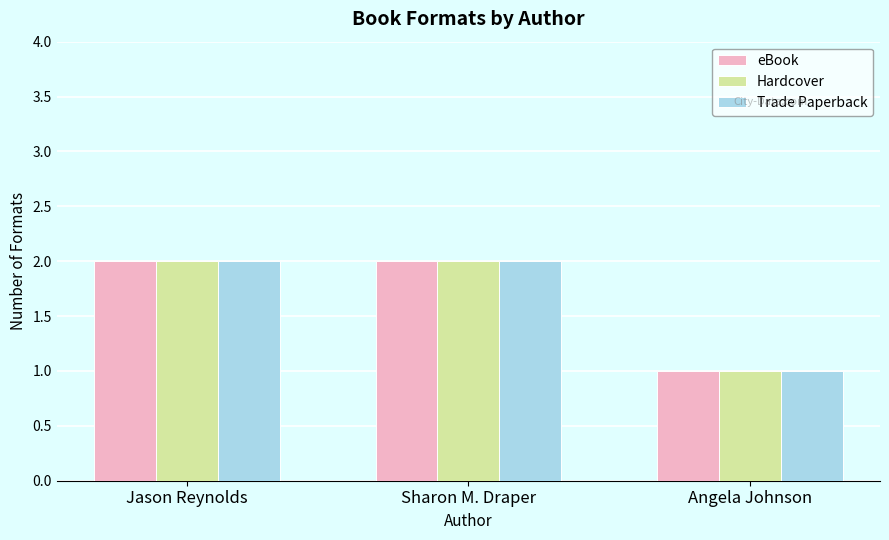

At which label does eBook reach its minimum?

Angela Johnson